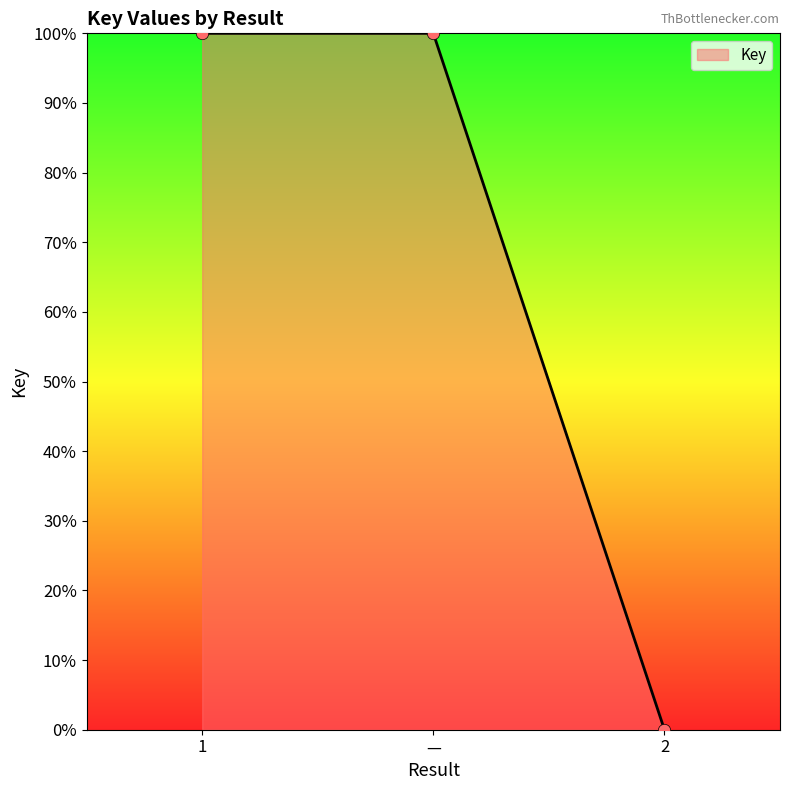

What is the ratio of the value at — to the value at 1?

1.0